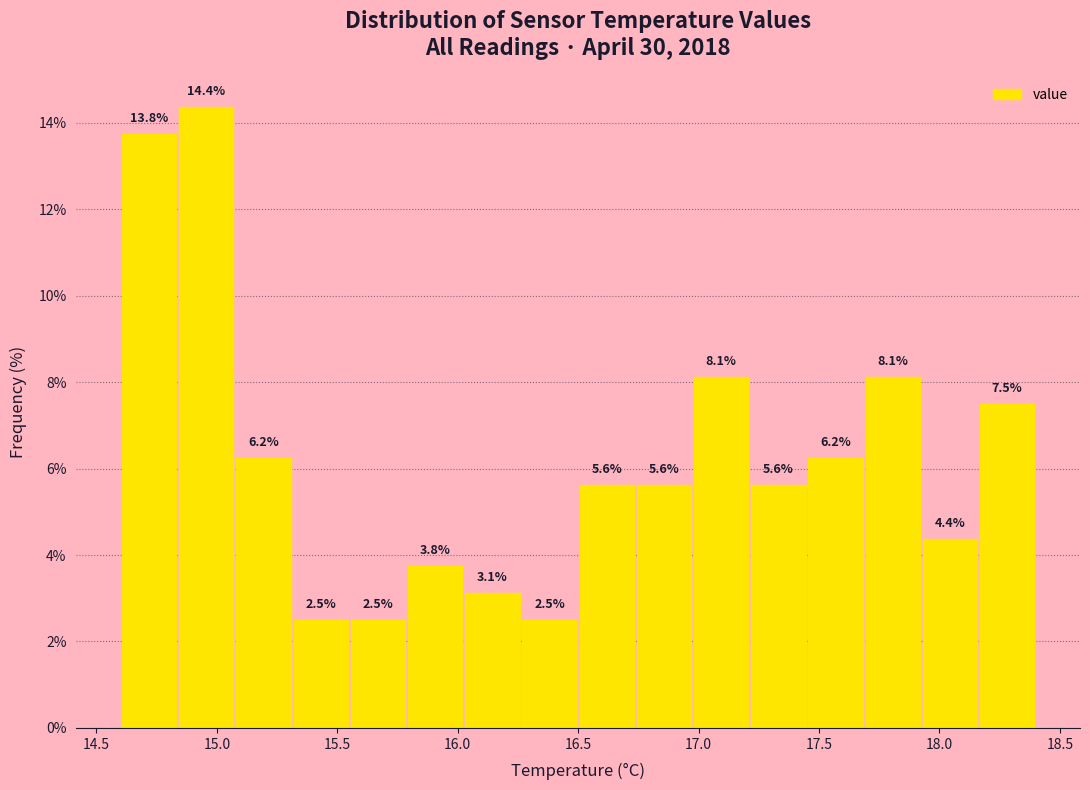

Reading left to right, list every bar in this chart as the range it spans on the x-axis followed by its height. The bar edges are not printed on the chart, so give them approximately, as read against the axis.

14.60 to 14.85: 13.8
14.85 to 15.10: 14.4
15.10 to 15.30: 6.2
15.30 to 15.55: 2.5
15.55 to 15.80: 2.5
15.80 to 16.05: 3.8
16.05 to 16.25: 3.1
16.25 to 16.50: 2.5
16.50 to 16.75: 5.6
16.75 to 17.00: 5.6
17.00 to 17.20: 8.1
17.20 to 17.45: 5.6
17.45 to 17.70: 6.2
17.70 to 17.95: 8.1
17.95 to 18.15: 4.4
18.15 to 18.40: 7.5